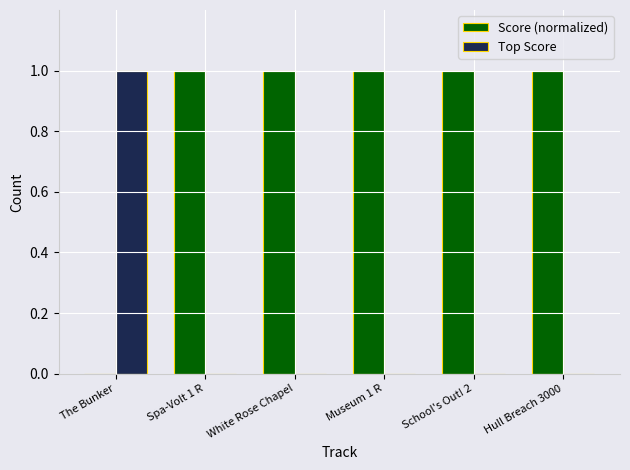

What is the sum of all Score (normalized) values?

5